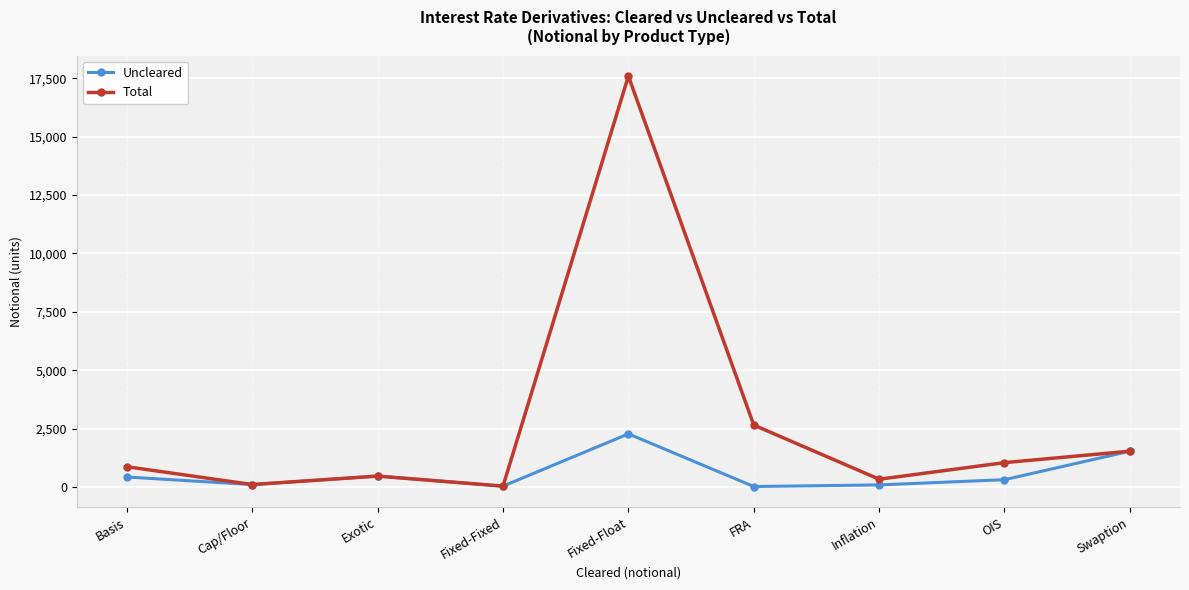

What is the label of the 7th point from the right?

Exotic